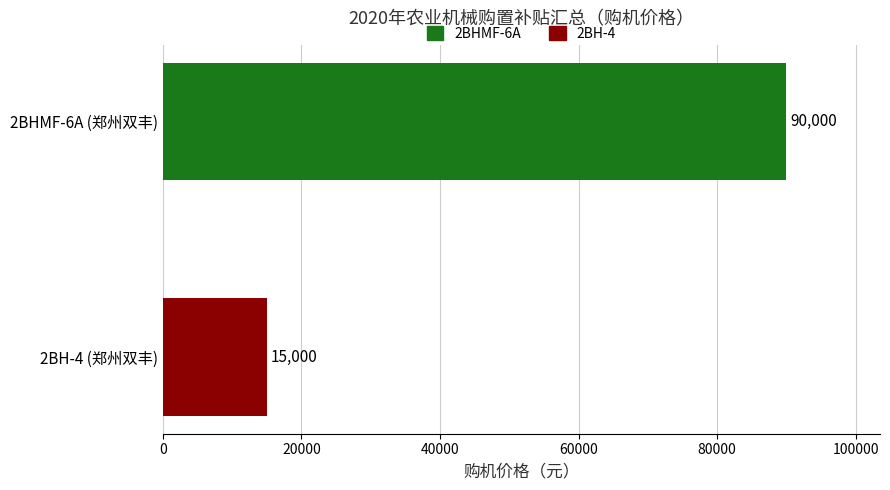

What is the average value?

52500